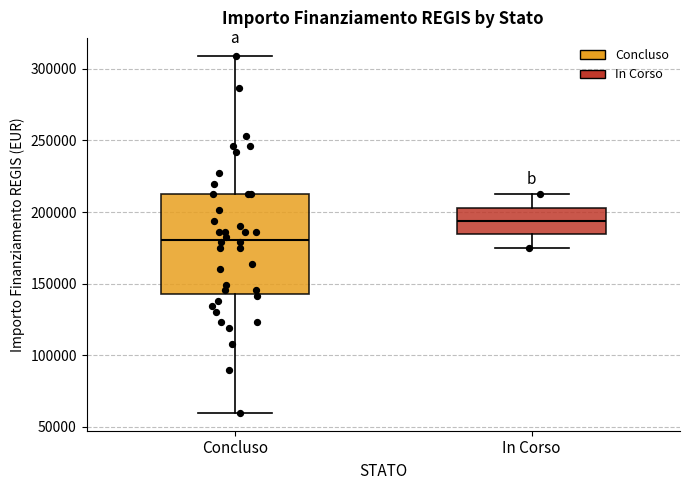

Where is the upper edge of the box for Concluso on the y-axis? The values are not printed on the chart, so give them approximately, as read against the axis.

210000